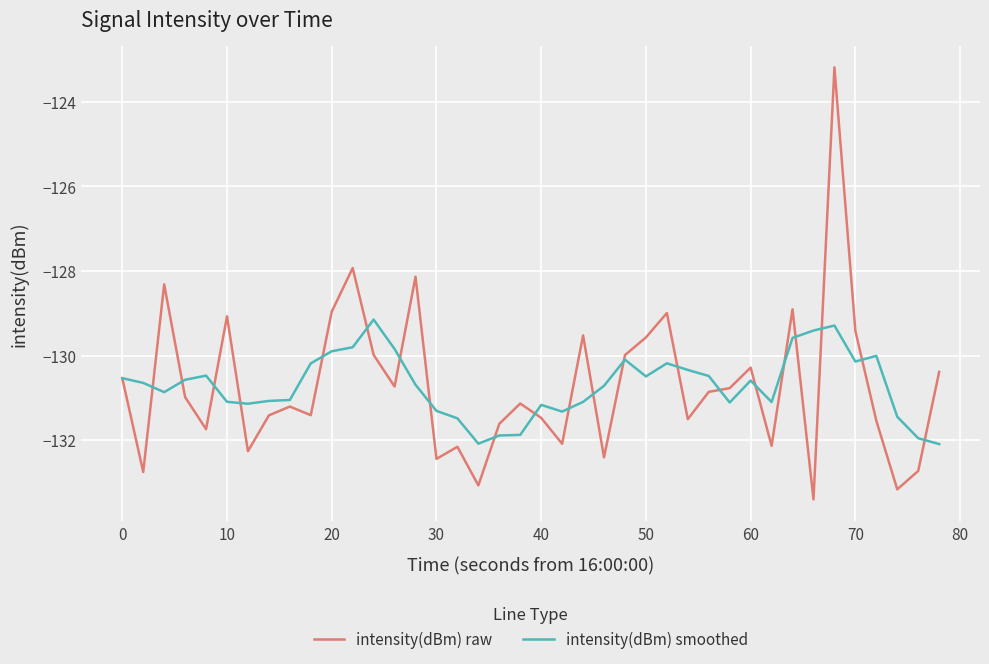

Rank the series by their maximum value, from lowest to highest.

intensity(dBm) smoothed, intensity(dBm) raw